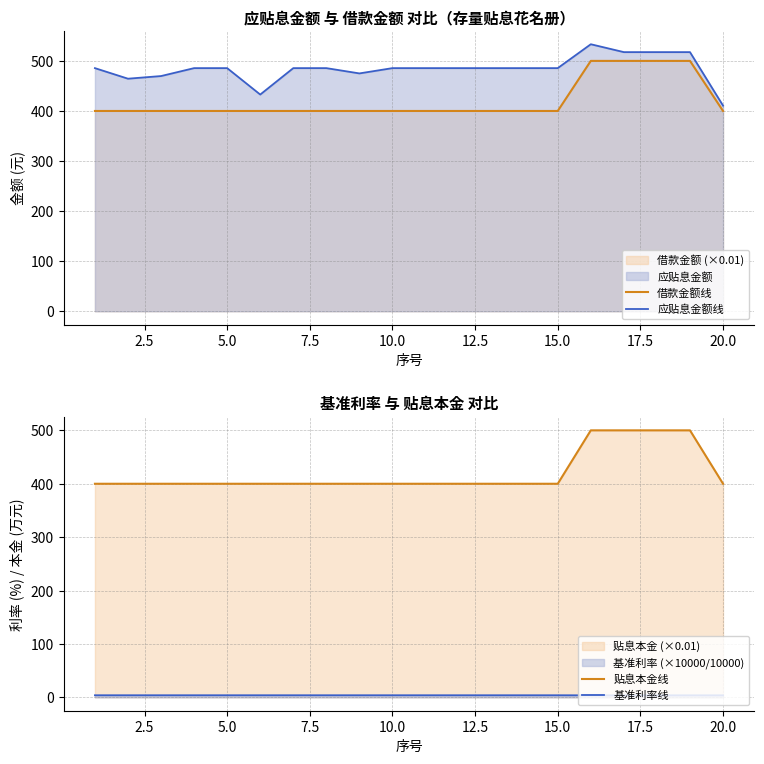

What are all the series names shown in the legend?

借款金额线, 应贴息金额线, 贴息本金线, 基准利率线